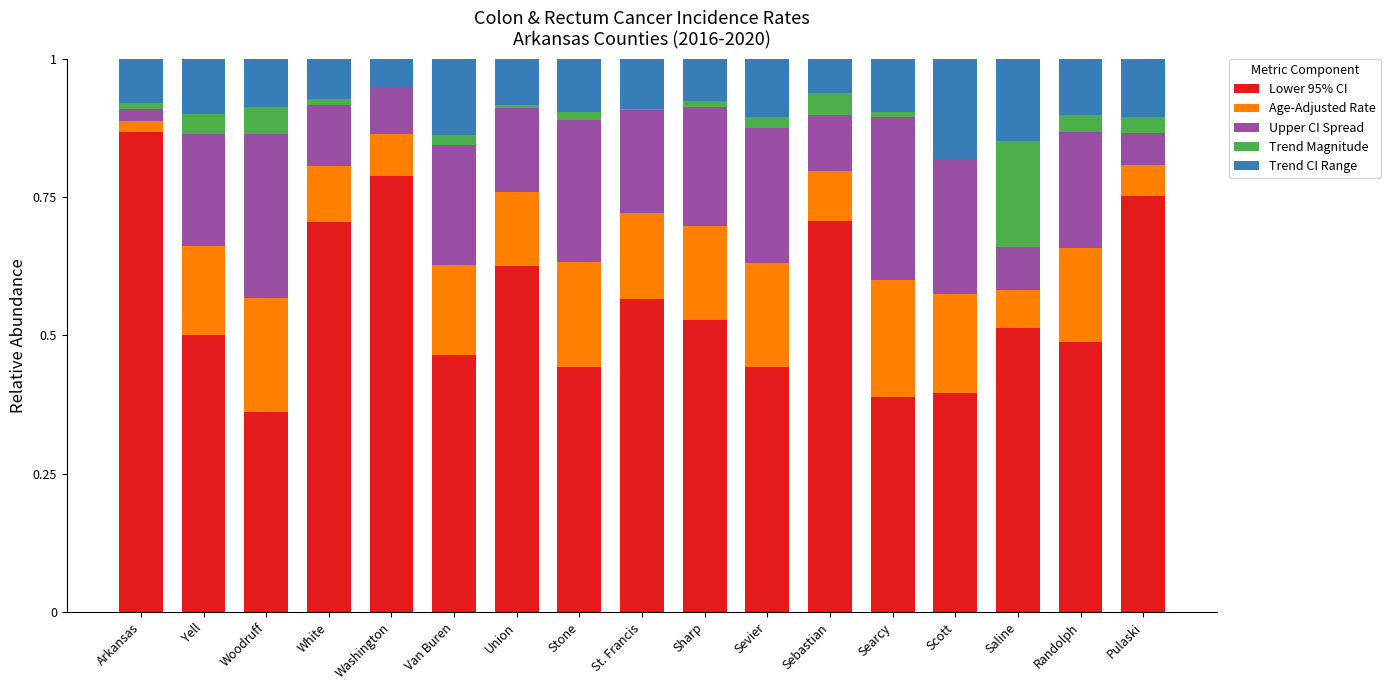

What is the total value across all series at Washington?

1.0